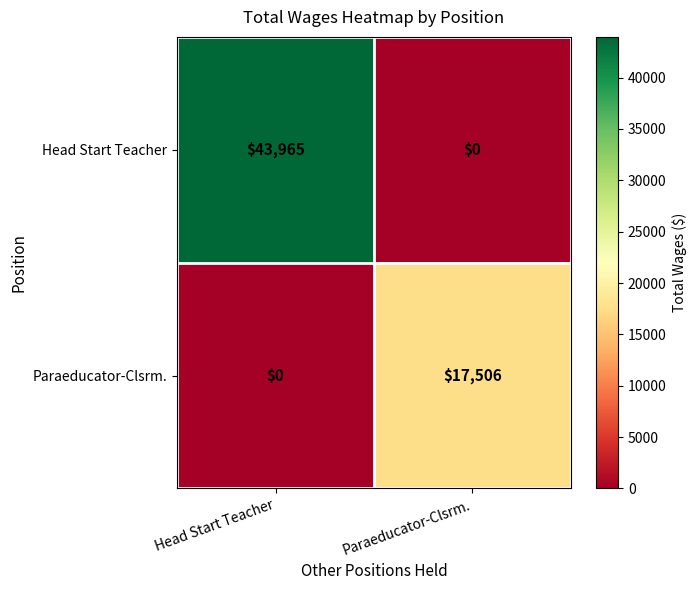

What is the sum of all Paraeducator-Clsrm. values?

17506